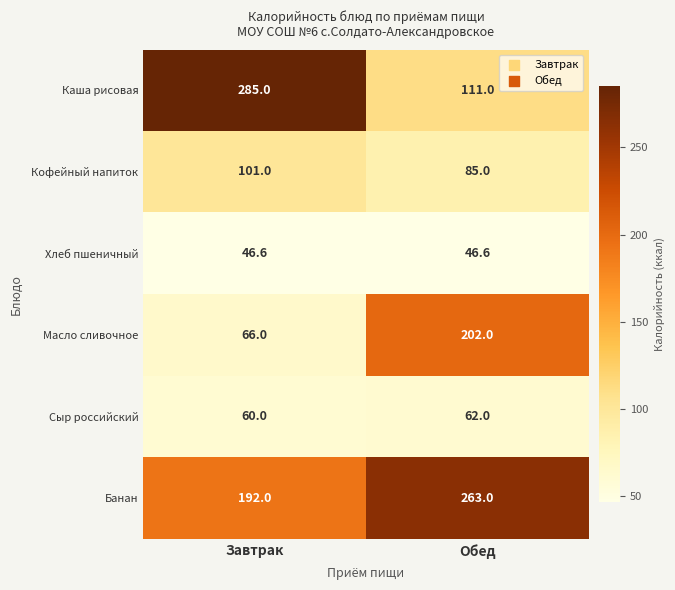

Read the Кофейный напиток value at Обед.

85.0